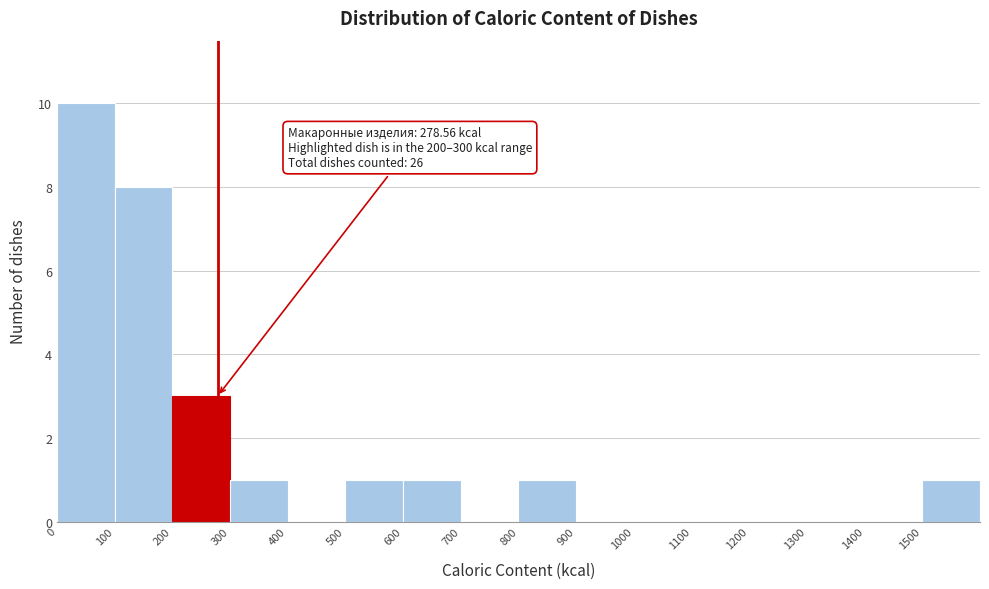

Over which range of the x-axis is the bar tallest?

0 to 100